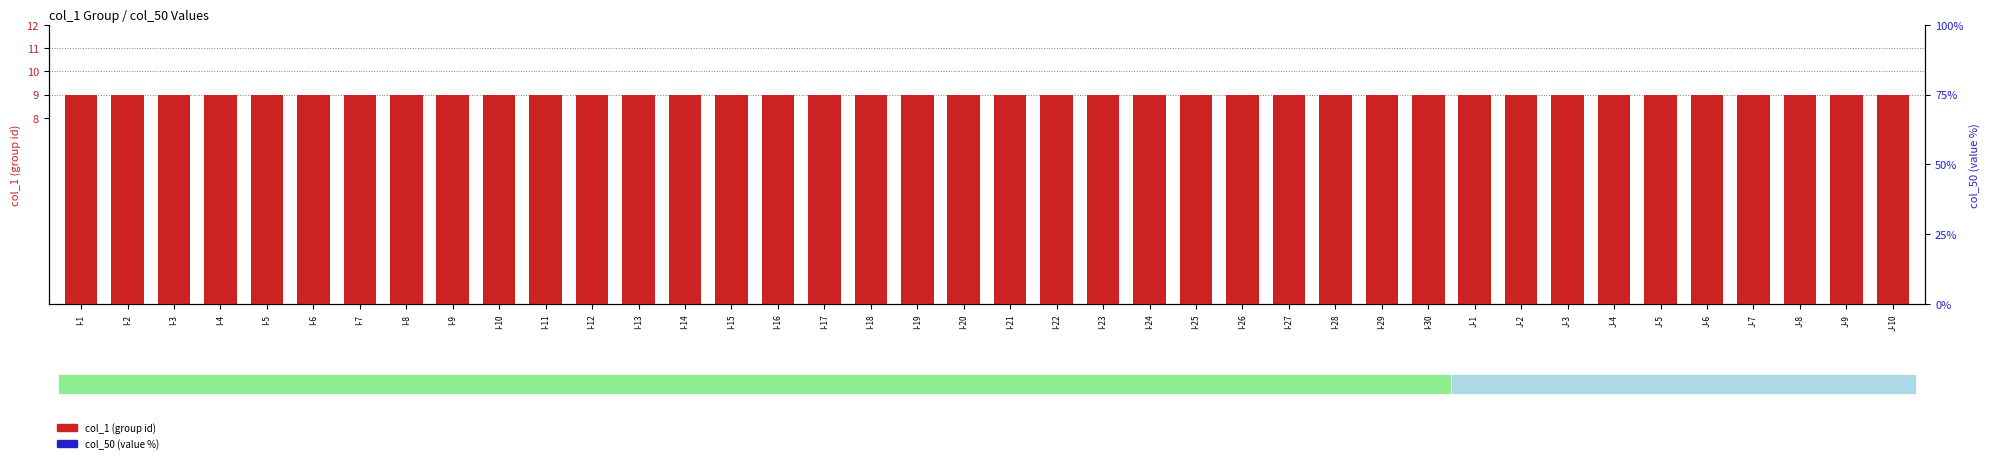

At which category is the sum across all series the highest?

I-1